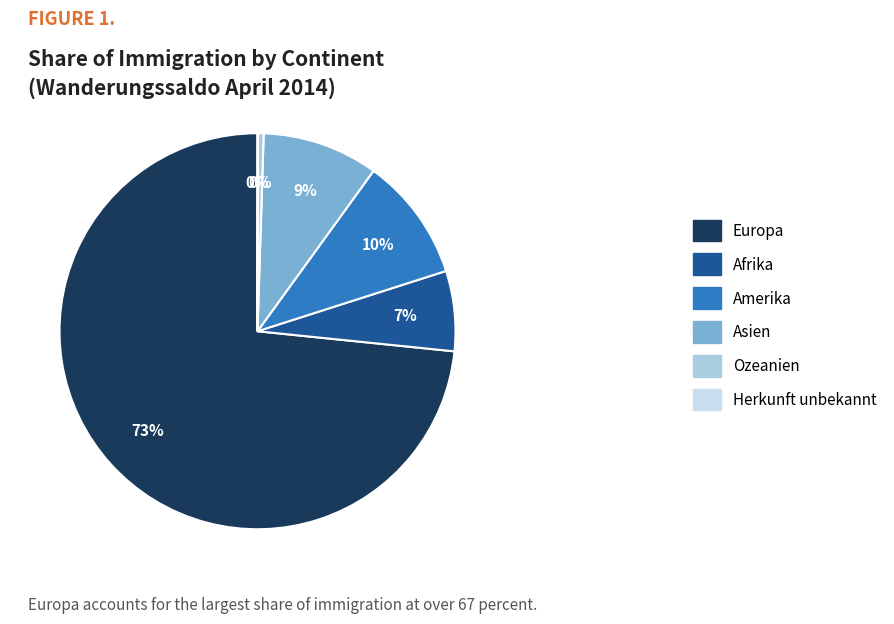

Which has a higher value, Amerika or Ozeanien?

Amerika